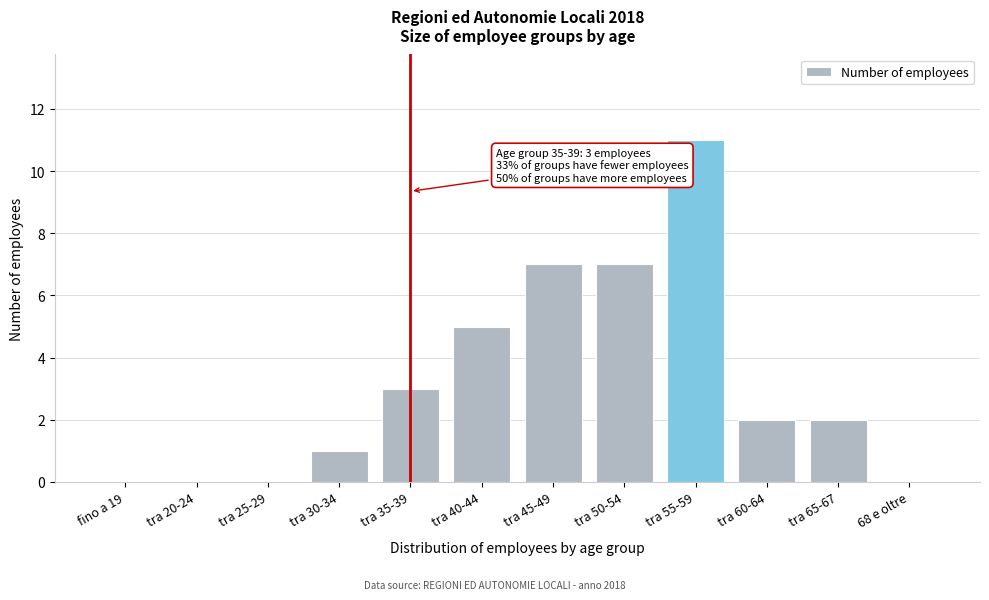

Reading left to right, list all the values displayed in this chart.

fino a 19=0	tra 20-24=0	tra 25-29=0	tra 30-34=1	tra 35-39=3	tra 40-44=5	tra 45-49=7	tra 50-54=7	tra 55-59=11	tra 60-64=2	tra 65-67=2	68 e oltre=0